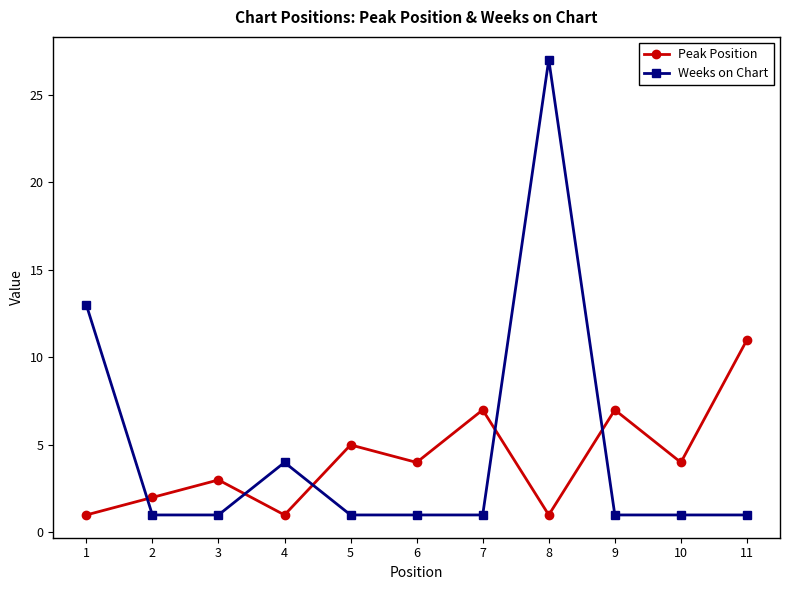

What is the difference between the maximum and minimum values in the Weeks on Chart series?

26